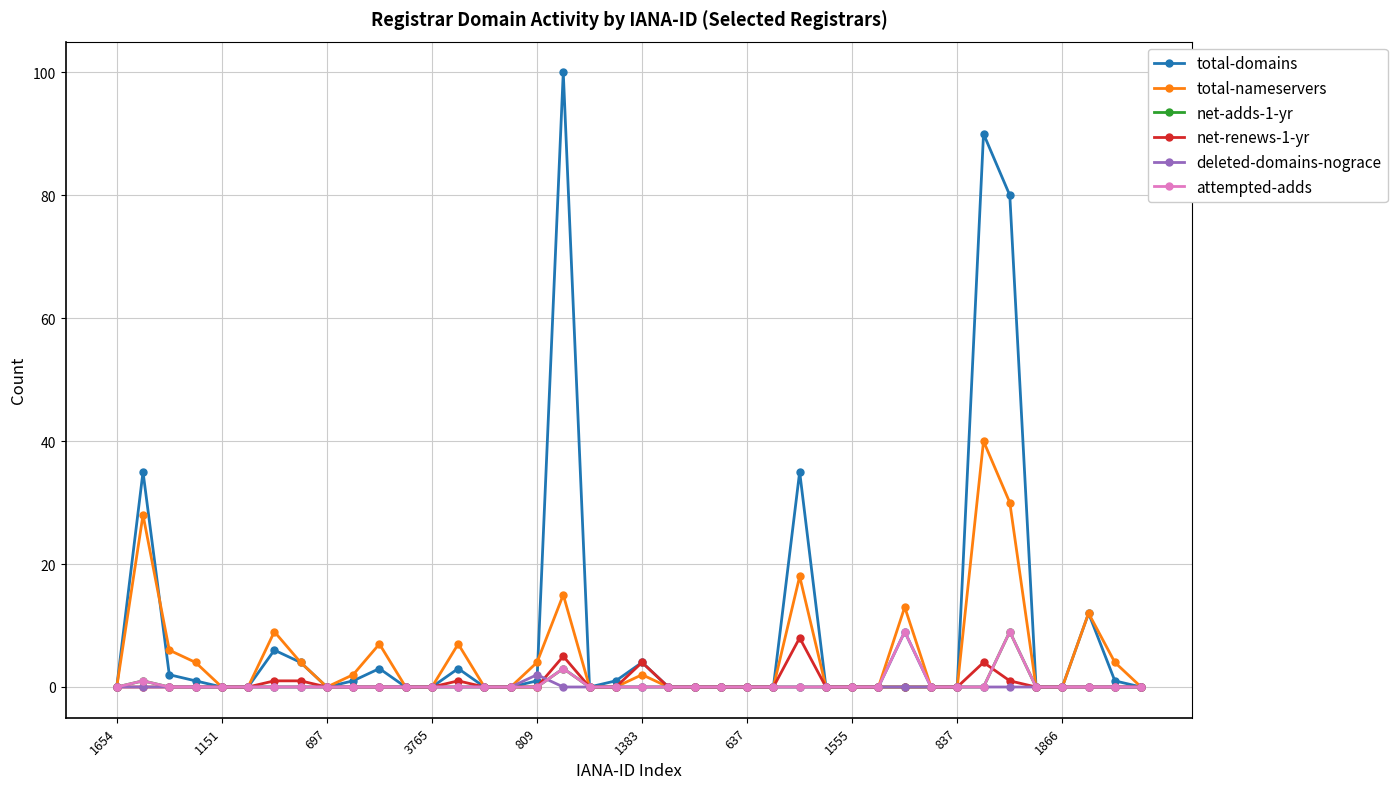

Which series has the widest spread of values?

total-domains